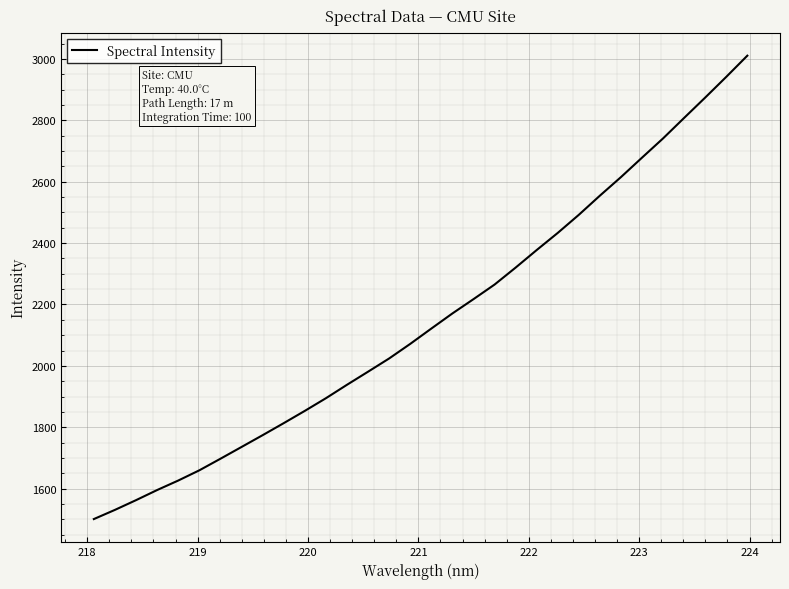

True or false: the data has more than 0 interior local peaks.

False